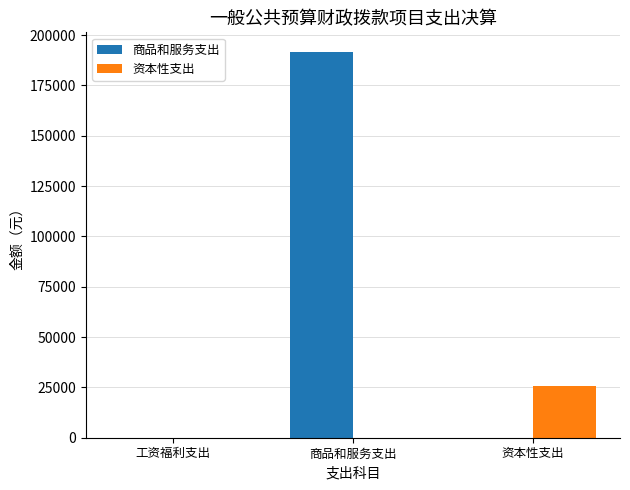

Reading left to right, extract all data points from this chart.

商品和服务支出: 0.0	191814.8	0.0
资本性支出: 0.0	0.0	25800.0